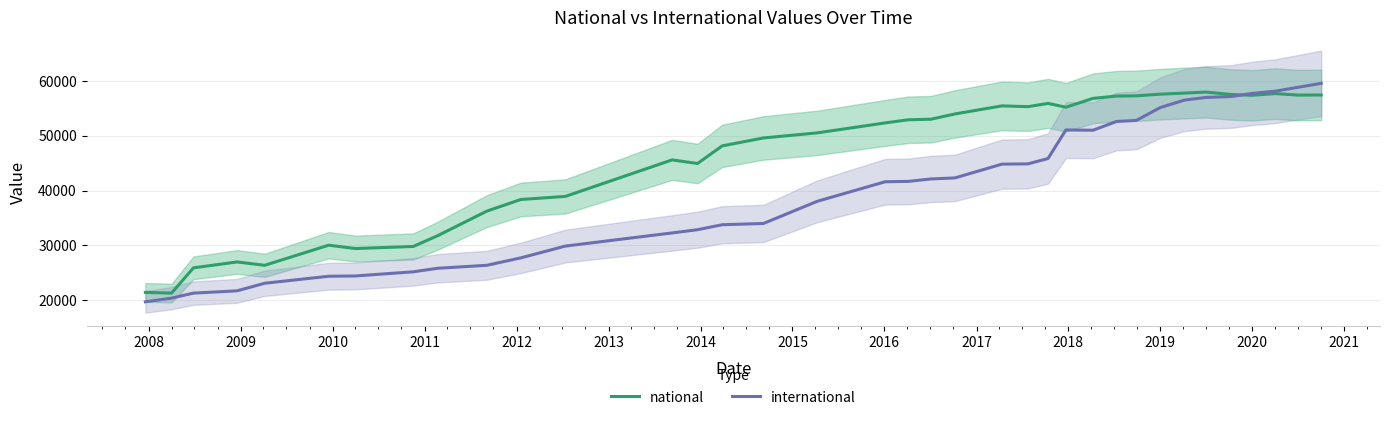

True or false: international and national cross at least once.

True